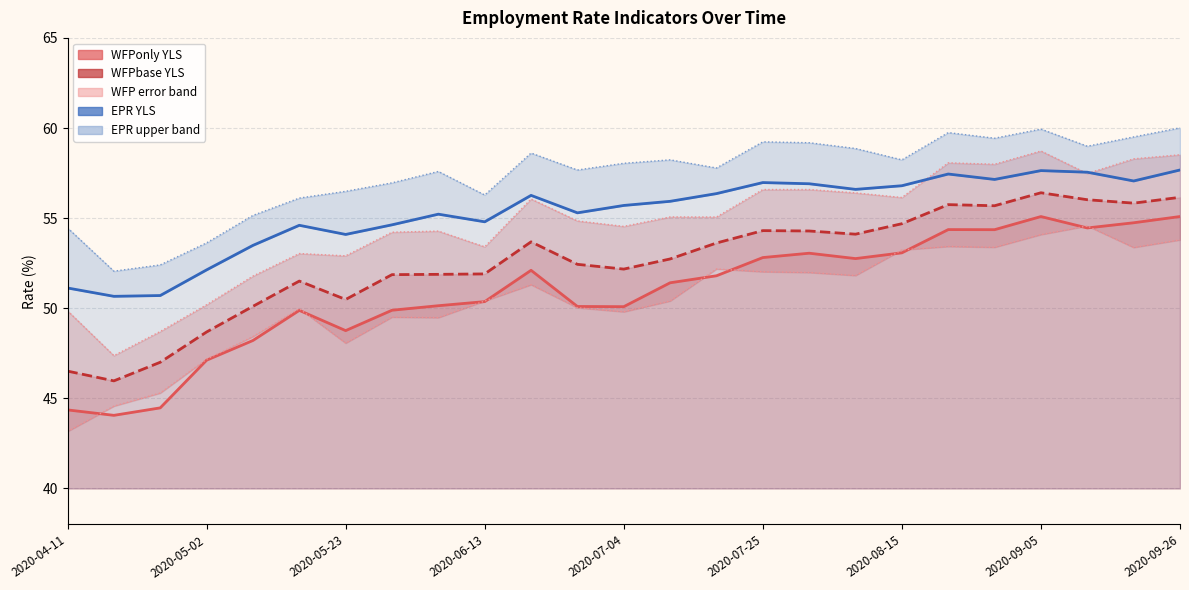

What is the sum of the WFP upper error values at 17 and 2020-08-15?

109.3